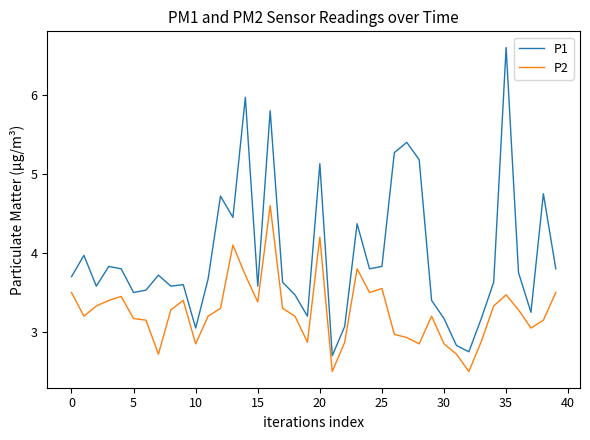

True or false: P1 and P2 cross at least once.

False